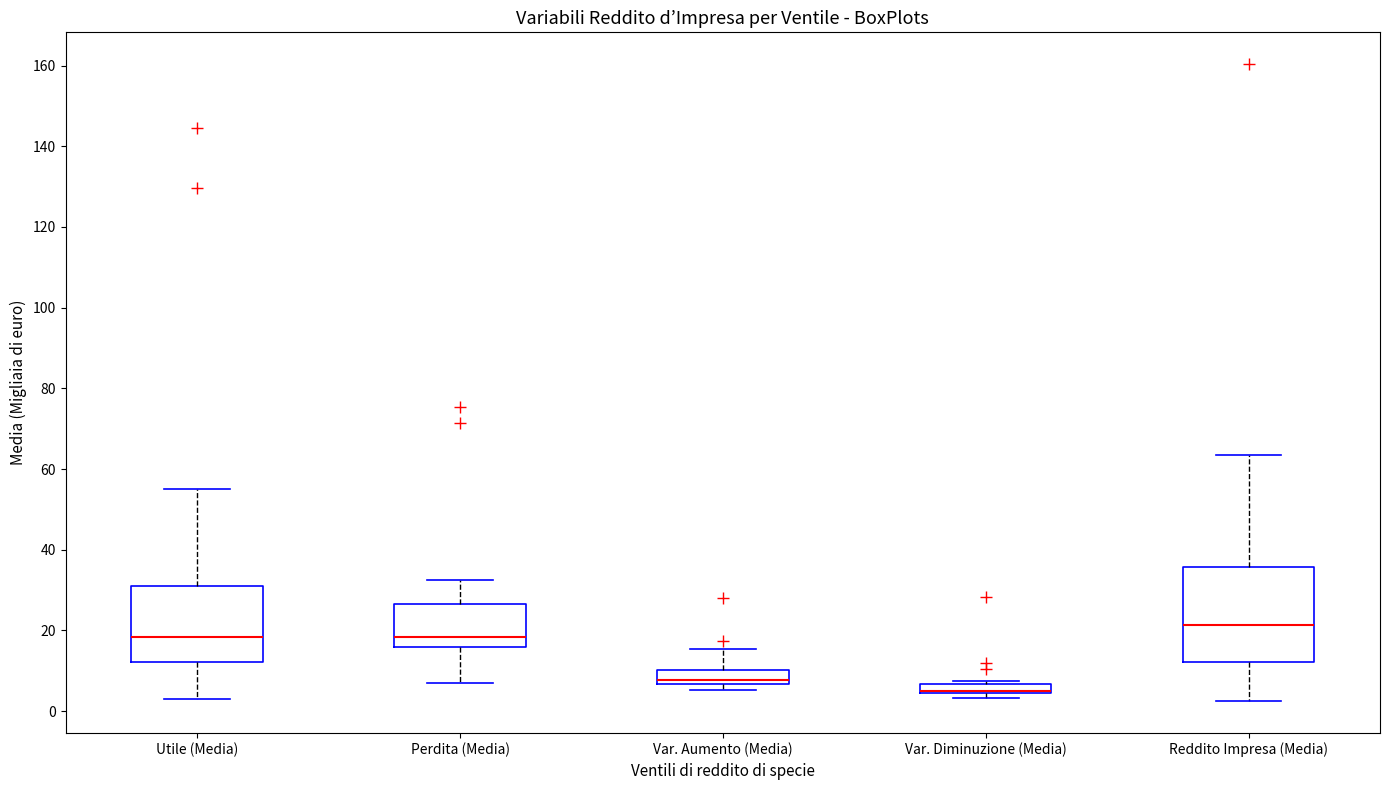

Comparing the boxes themselves (not the whiskers), which one is the tallest?

Reddito Impresa (Media)